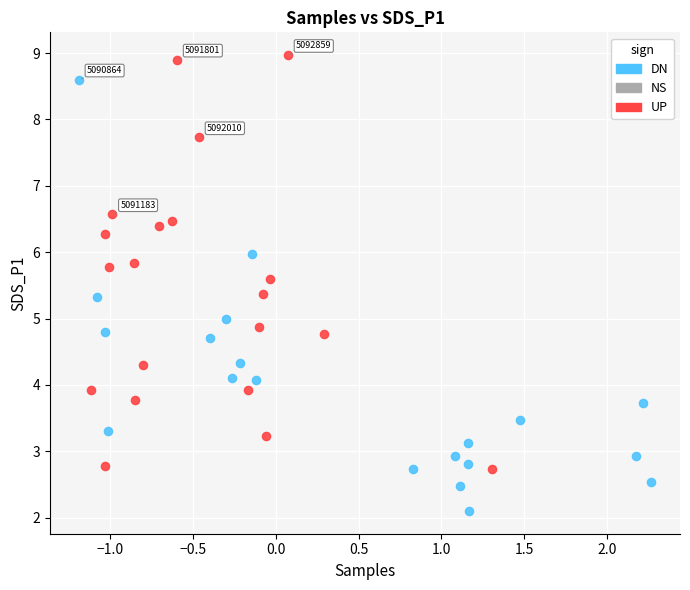

Which series reaches the minimum Y coordinate?

DN